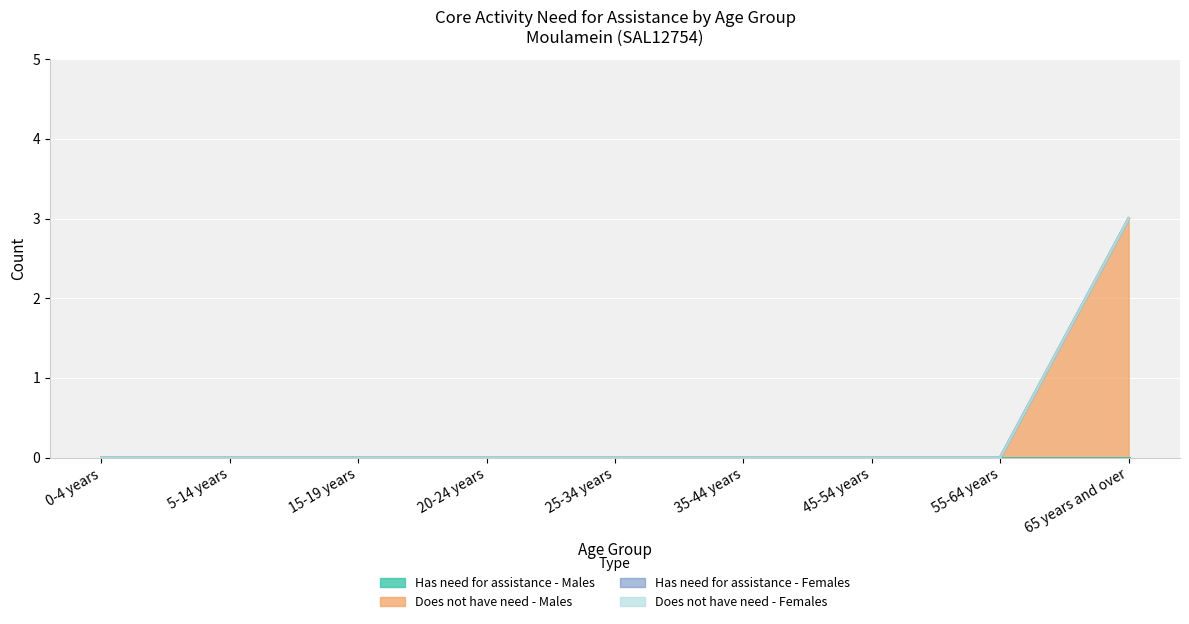

How many lines are shown in the chart?

4